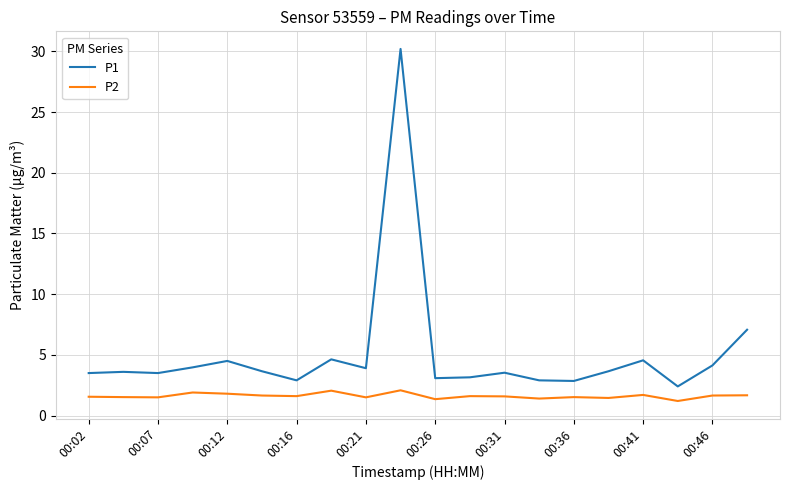

Which series has the largest total across all categories?

P1